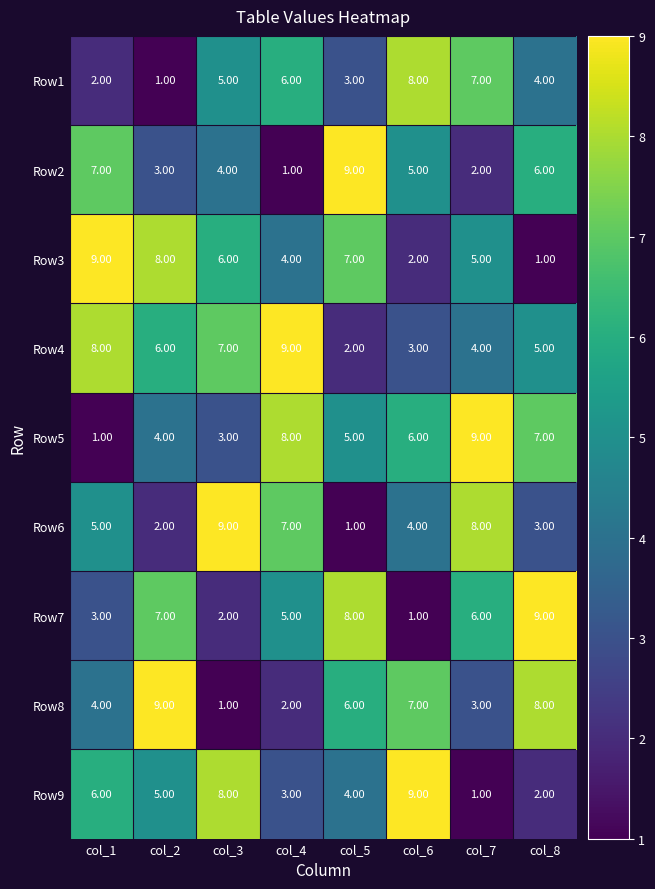

Is the value of Row1 at col_6 greater than the value of Row4 at col_3?

Yes